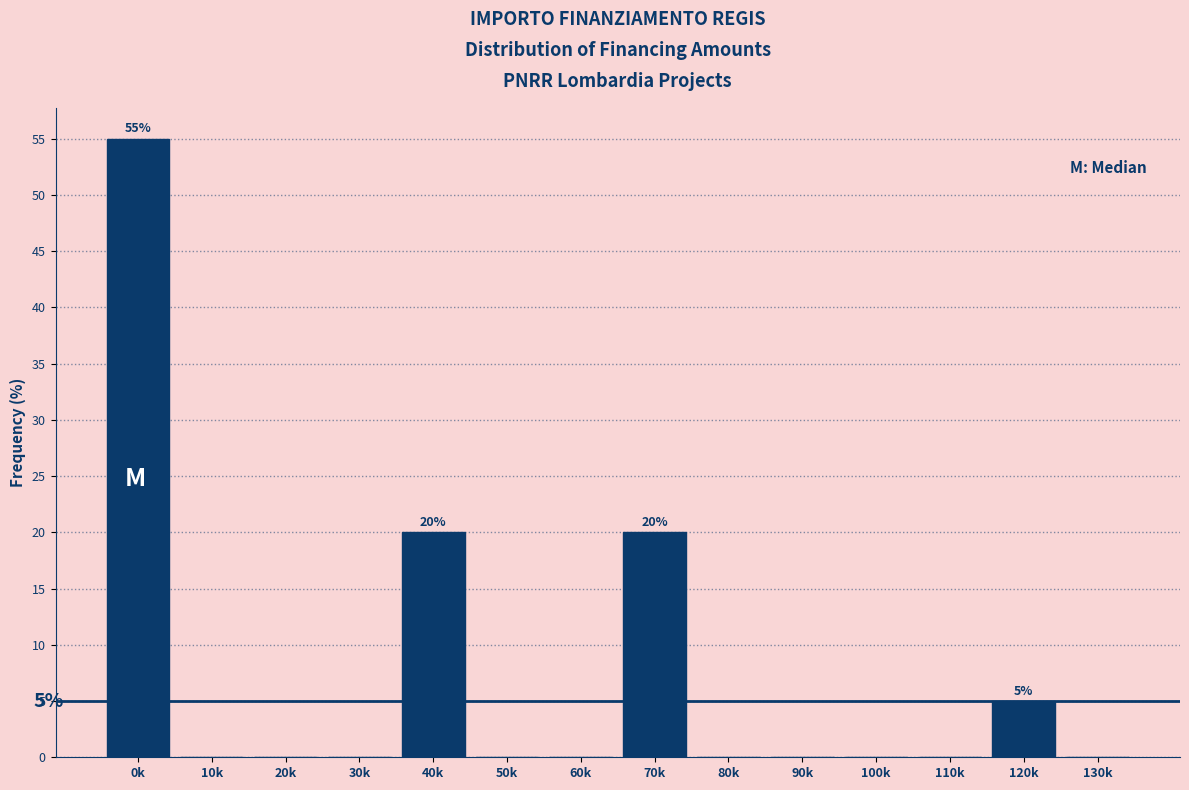

Reading right to left, what are all the values shown in this chart?

130k=0.0	120k=5.0	110k=0.0	100k=0.0	90k=0.0	80k=0.0	70k=20.0	60k=0.0	50k=0.0	40k=20.0	30k=0.0	20k=0.0	10k=0.0	0k=55.0